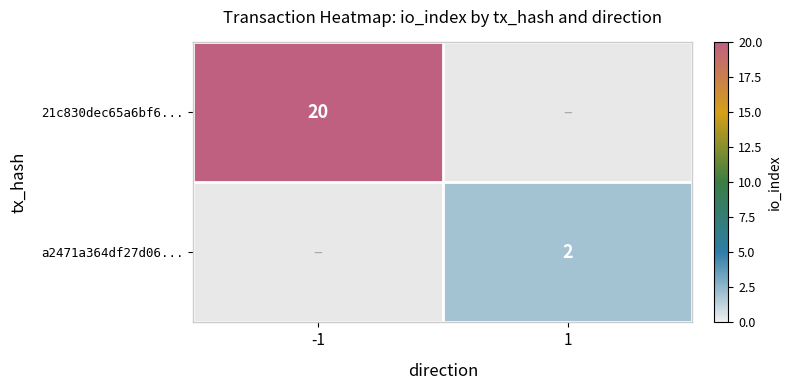

Is the value of a2471a364df27d06... at 1 greater than the value of 21c830dec65a6bf6... at -1?

No